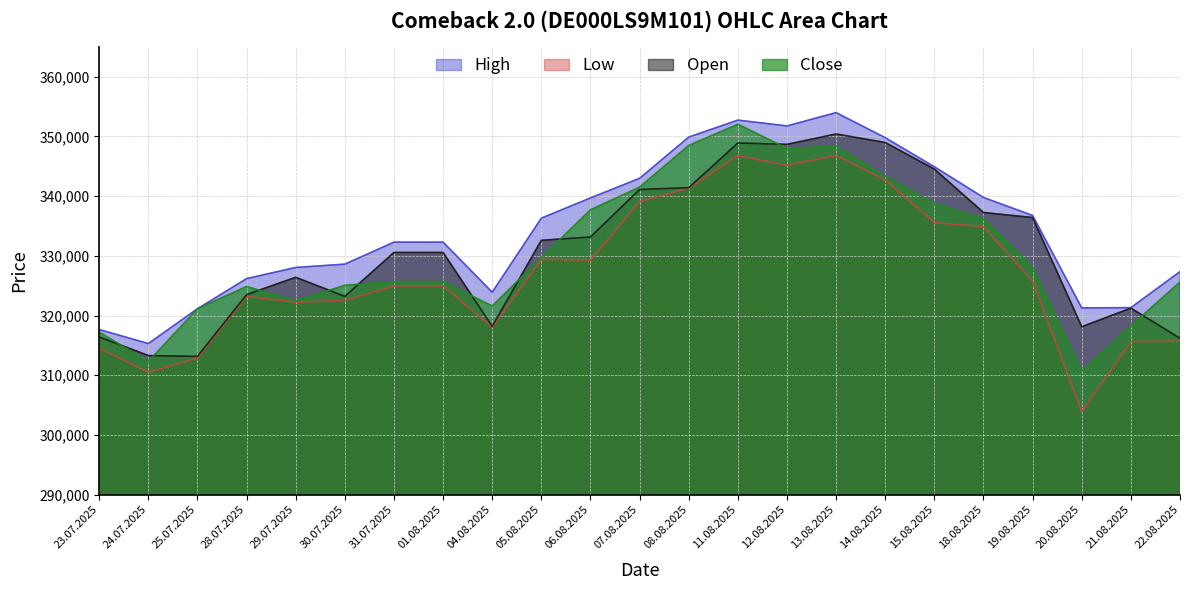

Reading left to right, list all the values displayed in this chart.

Open: 23.07.2025=316419	24.07.2025=313296	25.07.2025=313158	28.07.2025=323502	29.07.2025=326404	30.07.2025=323213	31.07.2025=330562	01.08.2025=330562	04.08.2025=318196	05.08.2025=332599	06.08.2025=333154	07.08.2025=341119	08.08.2025=341411	11.08.2025=348897	12.08.2025=348670	13.08.2025=350405	14.08.2025=348979	15.08.2025=344527	18.08.2025=337254	19.08.2025=336413	20.08.2025=318122	21.08.2025=321236	22.08.2025=316203
High: 23.07.2025=317661	24.07.2025=315310	25.07.2025=321137	28.07.2025=326186	29.07.2025=328053	30.07.2025=328607	31.07.2025=332291	01.08.2025=332291	04.08.2025=323906	05.08.2025=336313	06.08.2025=339700	07.08.2025=342987	08.08.2025=349887	11.08.2025=352733	12.08.2025=351758	13.08.2025=353985	14.08.2025=349787	15.08.2025=344921	18.08.2025=339776	19.08.2025=336764	20.08.2025=321284	21.08.2025=321324	22.08.2025=327354
Low: 23.07.2025=314554	24.07.2025=310494	25.07.2025=312904	28.07.2025=323229	29.07.2025=322237	30.07.2025=322556	31.07.2025=324969	01.08.2025=324969	04.08.2025=318044	05.08.2025=329410	06.08.2025=329288	07.08.2025=339106	08.08.2025=341333	11.08.2025=346801	12.08.2025=345156	13.08.2025=346845	14.08.2025=342674	15.08.2025=335554	18.08.2025=334900	19.08.2025=325728	20.08.2025=303882	21.08.2025=315659	22.08.2025=315701
Close: 23.07.2025=317220	24.07.2025=312298	25.07.2025=321137	28.07.2025=324862	29.07.2025=322455	30.07.2025=325063	31.07.2025=325694	01.08.2025=325694	04.08.2025=321586	05.08.2025=329726	06.08.2025=337709	07.08.2025=341513	08.08.2025=348485	11.08.2025=352036	12.08.2025=347994	13.08.2025=348361	14.08.2025=343315	15.08.2025=338791	18.08.2025=336205	19.08.2025=328098	20.08.2025=310783	21.08.2025=318266	22.08.2025=325622